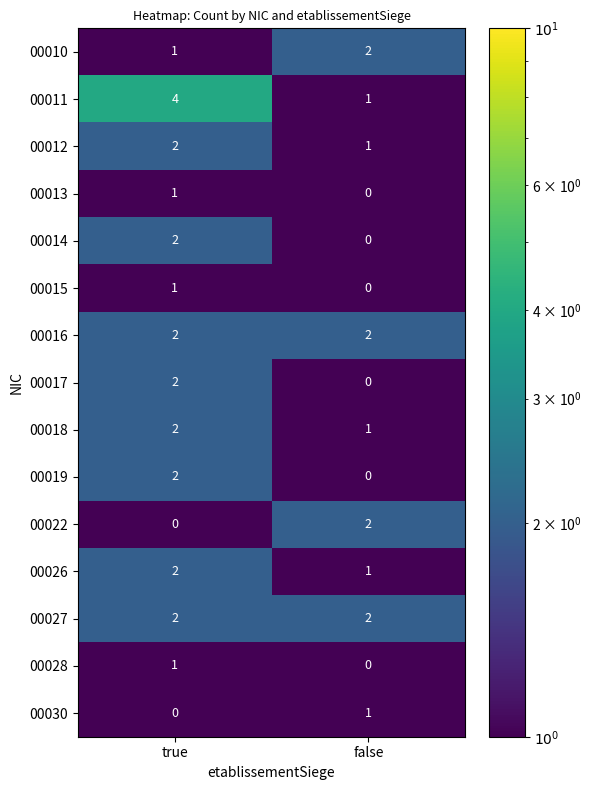

At how many categories does at least one series exceed 3?

1